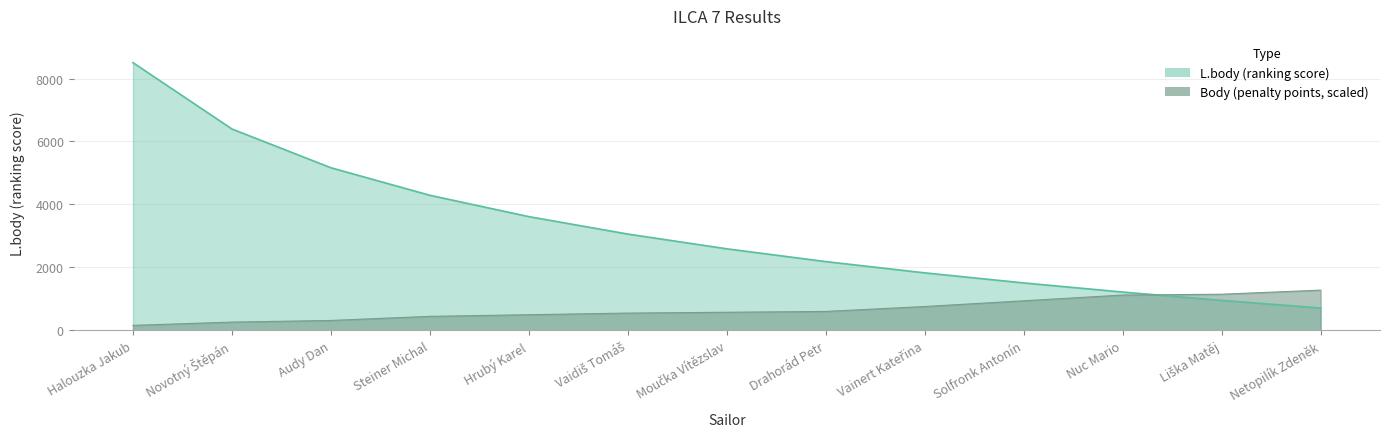

How many series are shown in this chart?

2